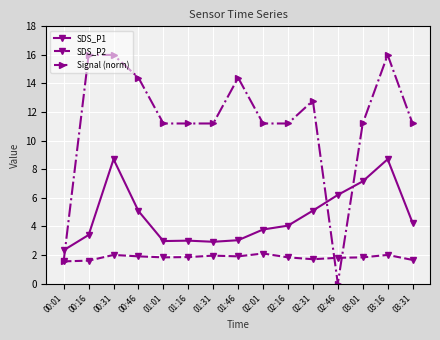

Which series has the largest range (max minus min)?

Signal (norm)